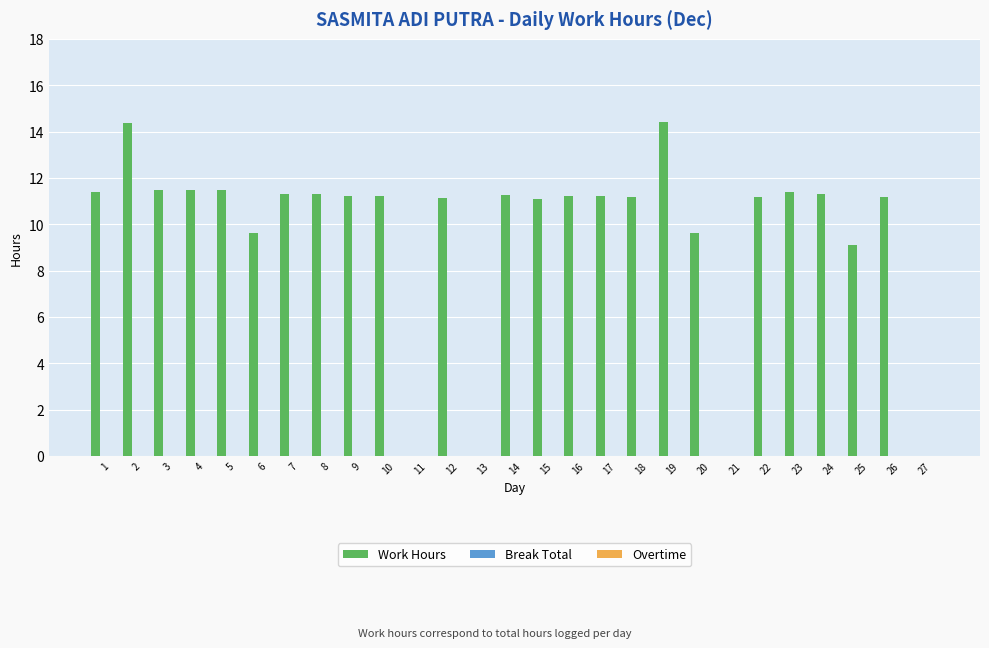

How many data points does each series have?

27